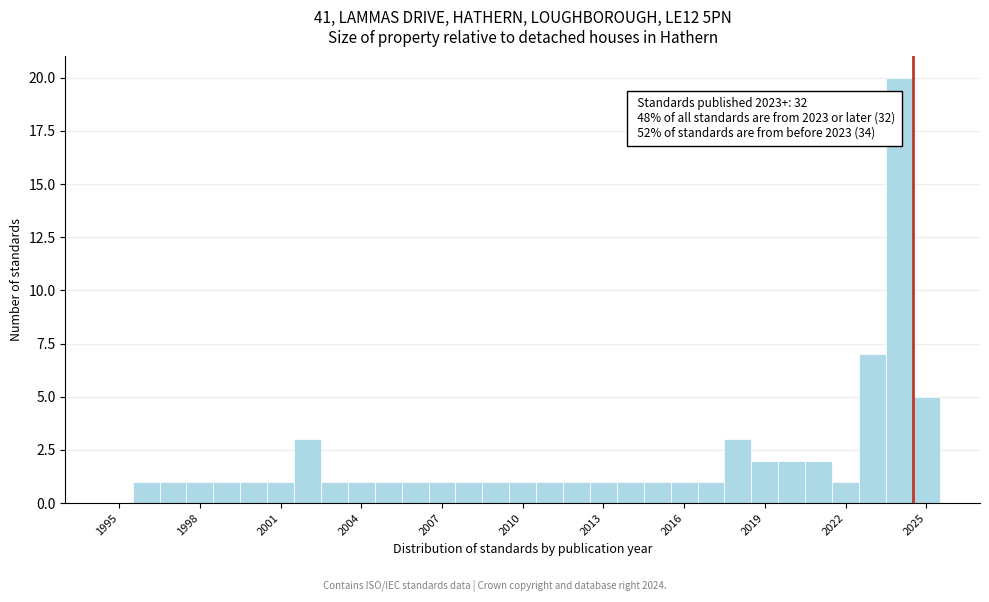

Read against the x-axis, roughly where is the centre of the tallest bar?

2024.0